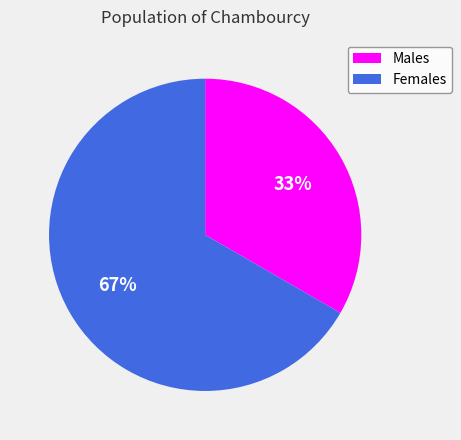

To the nearest percent, what is the average slice percentage?

50%